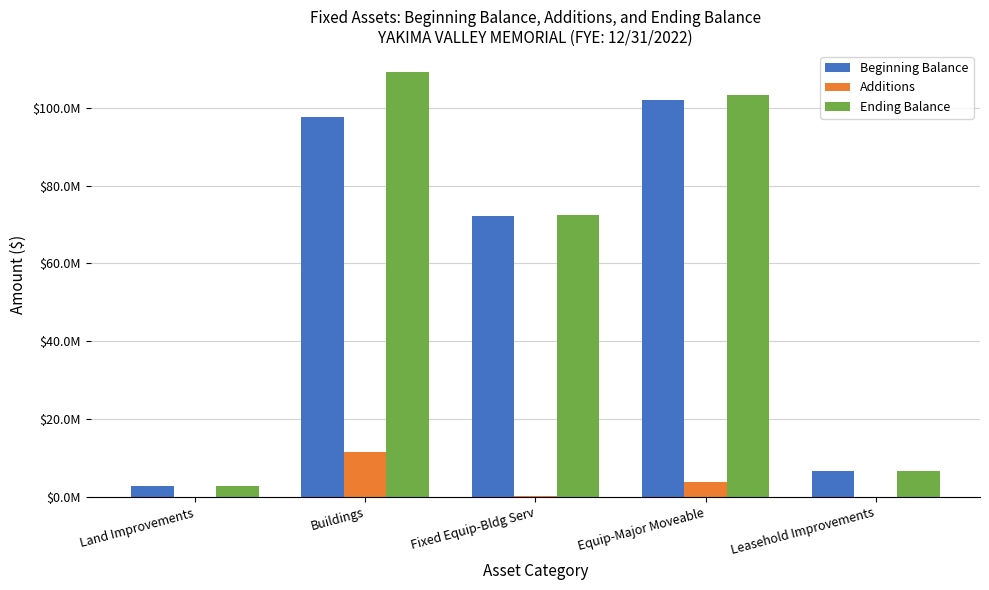

At which label does Beginning Balance first exceed 72100843?

Buildings